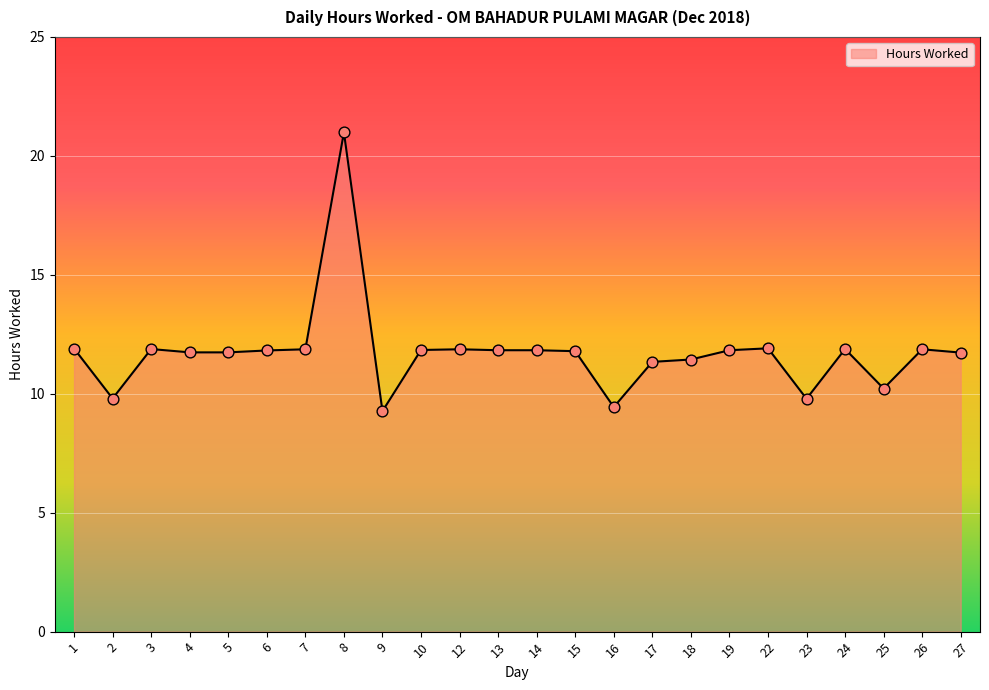

What is the change in value from 17 to 22?

+0.6